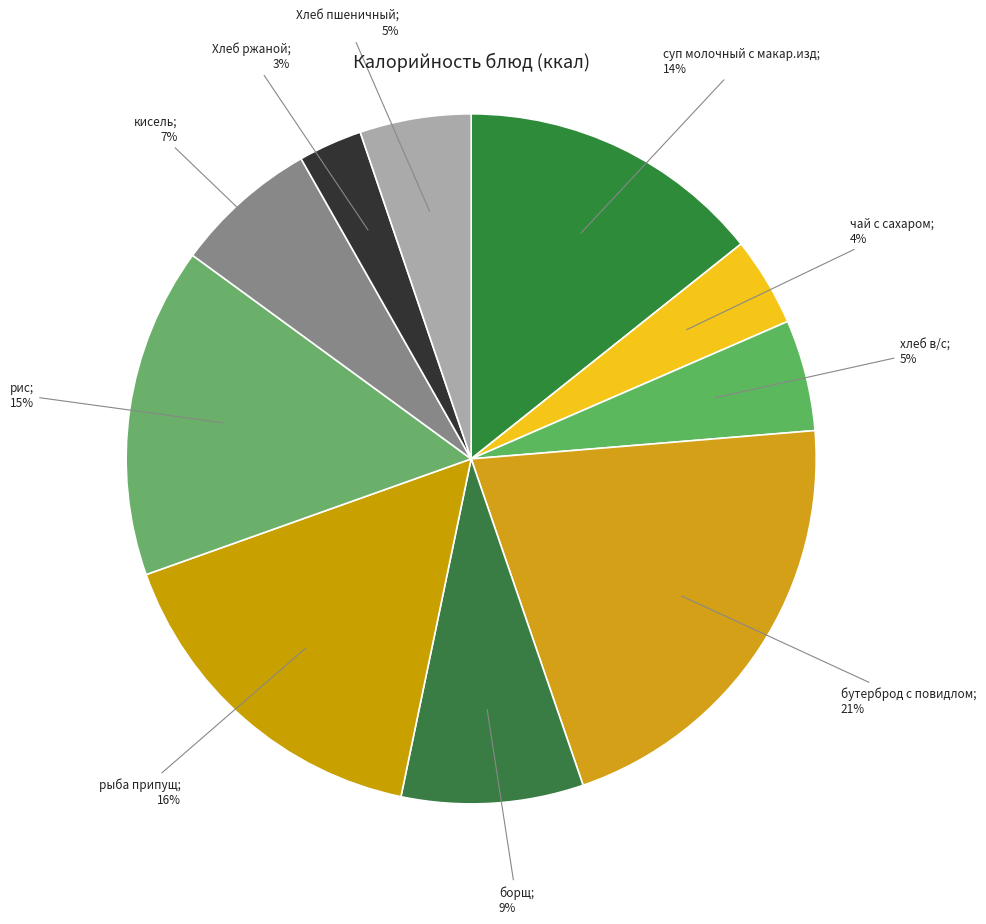

Is there any slice that represents more than half of the pie?

No